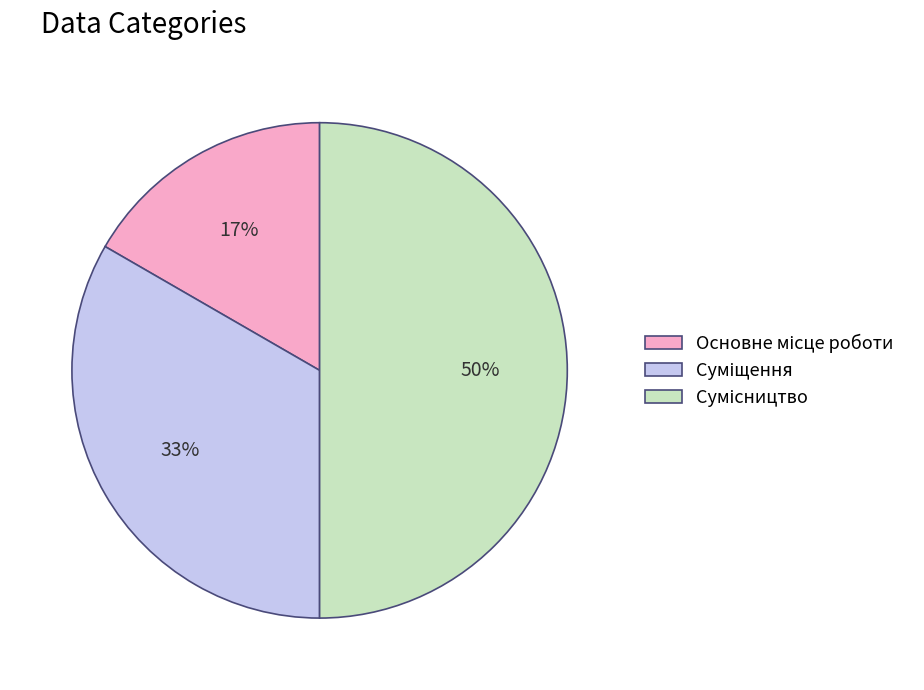

To the nearest percent, what is the average slice percentage?

33%